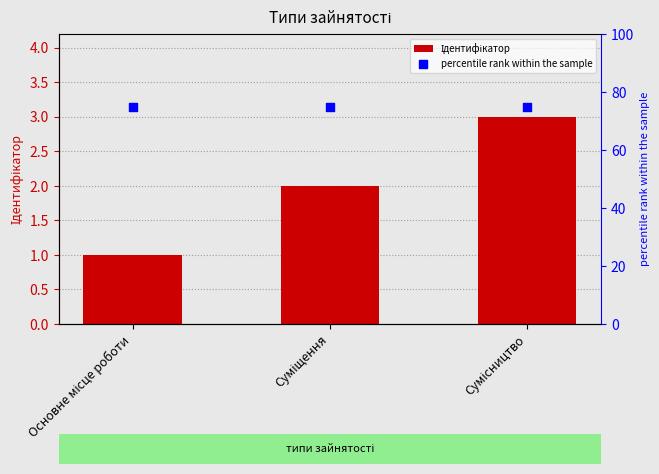

At how many categories does at least one series exceed 28?

3